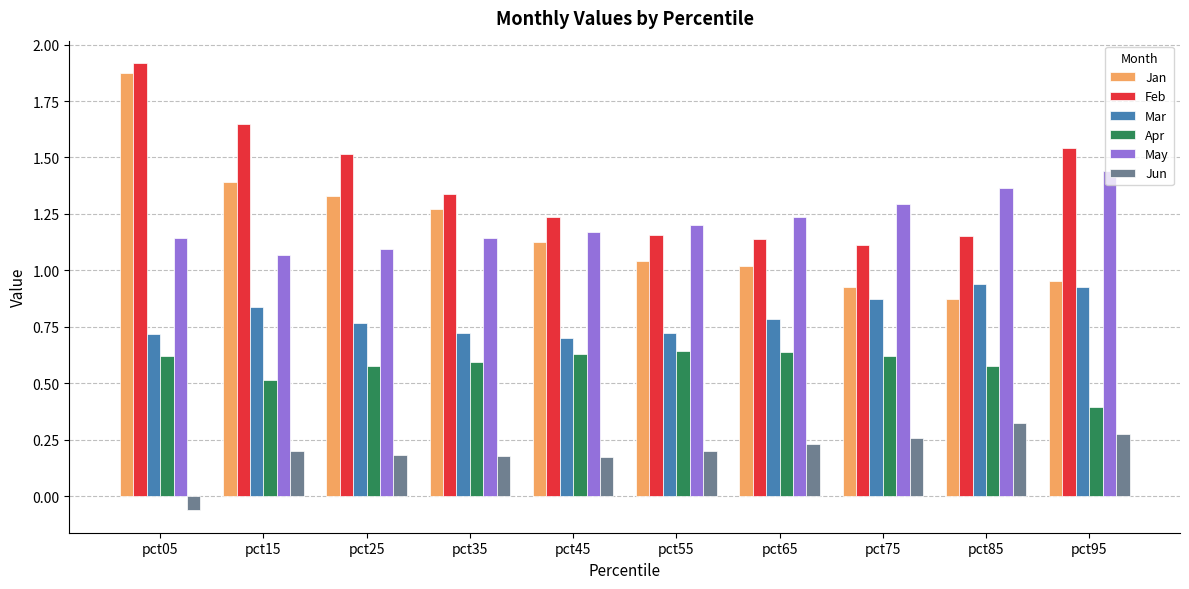

True or false: Mar has a value of 0.8 at pct15.

True